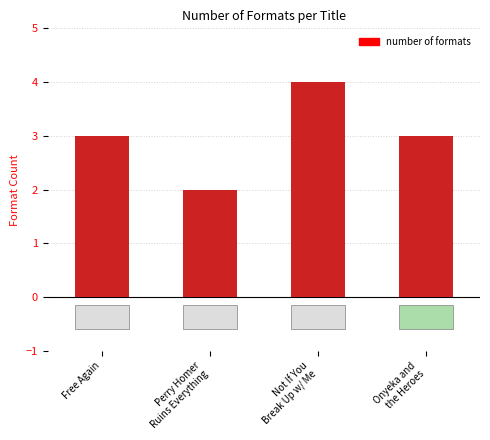

Are the bars grouped side by side (vs. stacked)?

No